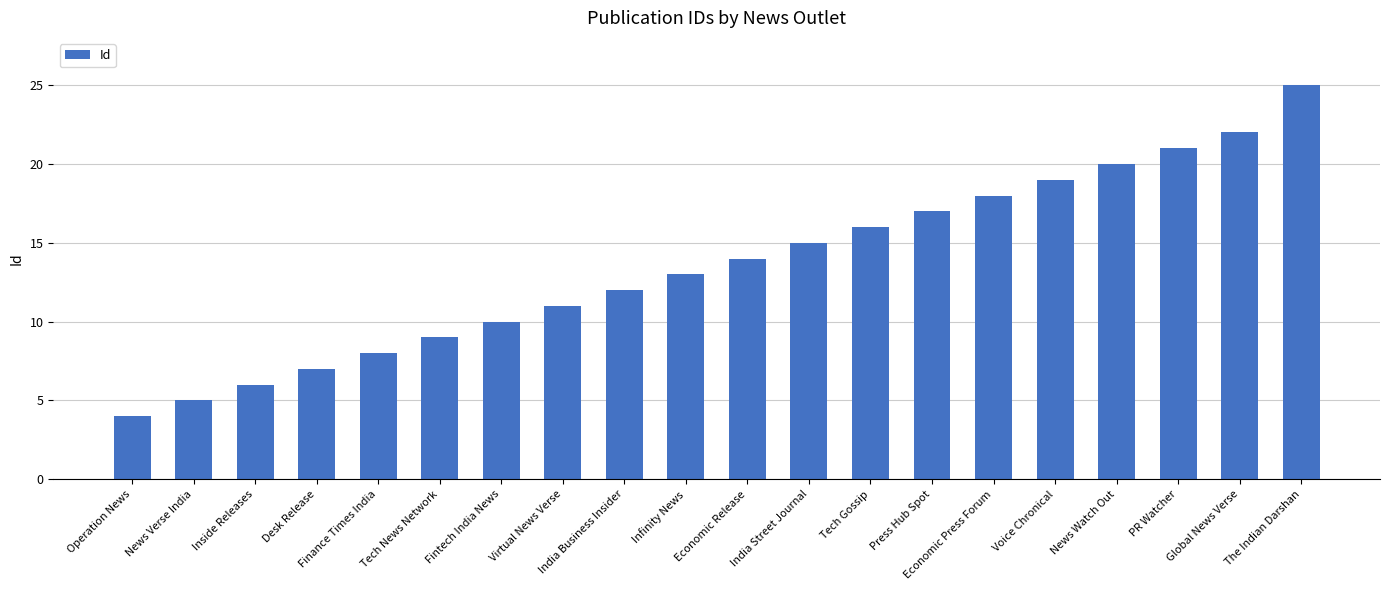

Which has a higher value, News Watch Out or Tech News Network?

News Watch Out